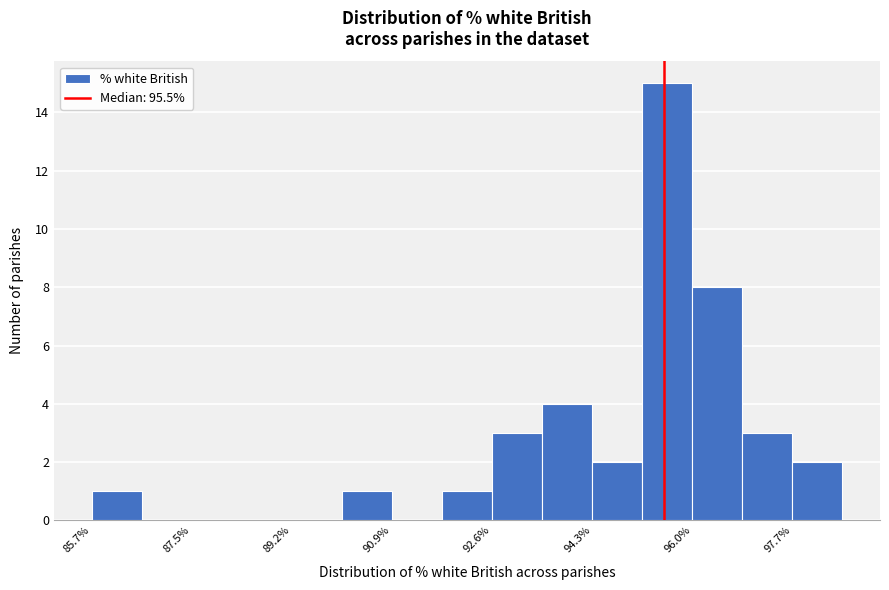

Reading left to right, list every bar in this chart as the range it spans on the x-axis followed by its height. Neither the bar edges nor the heights are printed on the chart, so give them approximately, as read against the axes.

85.8 to 86.6: 1
86.6 to 87.4: 0
87.4 to 88.4: 0
88.4 to 89.2: 0
89.2 to 90.0: 0
90.0 to 90.8: 1
90.8 to 91.8: 0
91.8 to 92.6: 1
92.6 to 93.4: 3
93.4 to 94.2: 4
94.2 to 95.2: 2
95.2 to 96.0: 15
96.0 to 96.8: 8
96.8 to 97.6: 3
97.6 to 98.6: 2